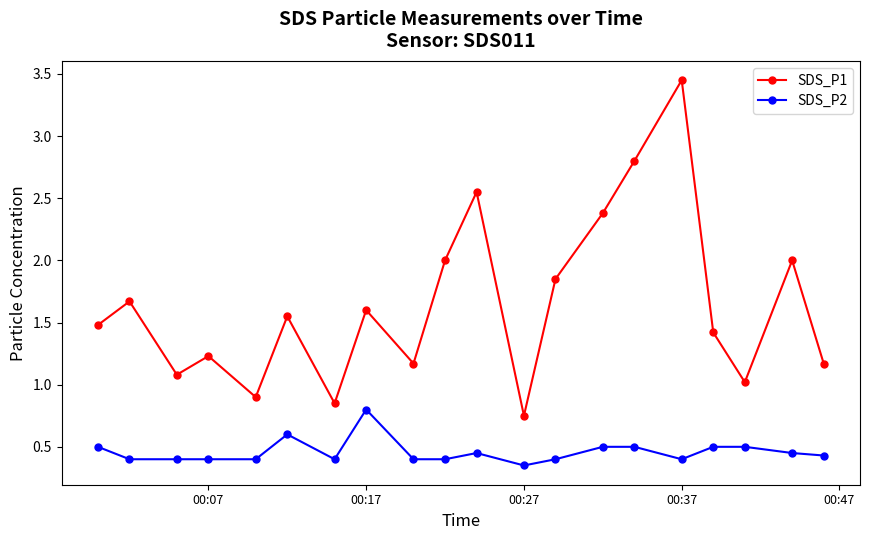

List the series in order of their overall mean, lowest first.

SDS_P2, SDS_P1